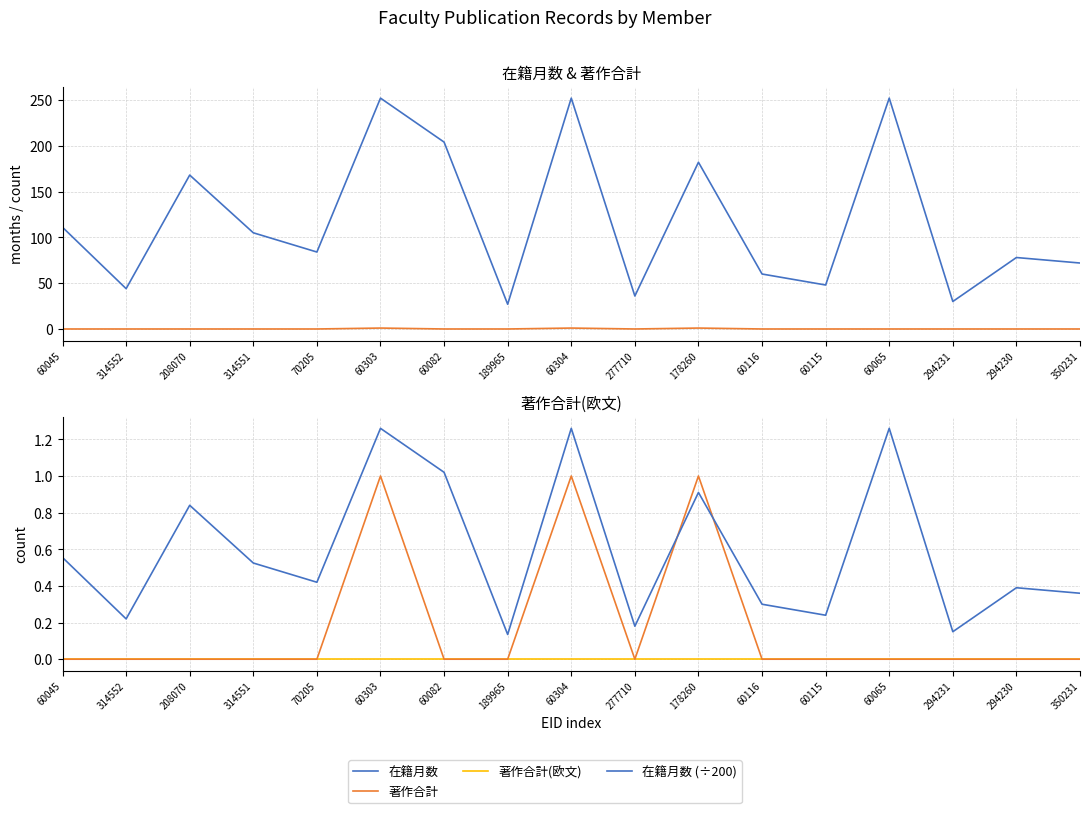

Does the chart have visible grid lines?

Yes